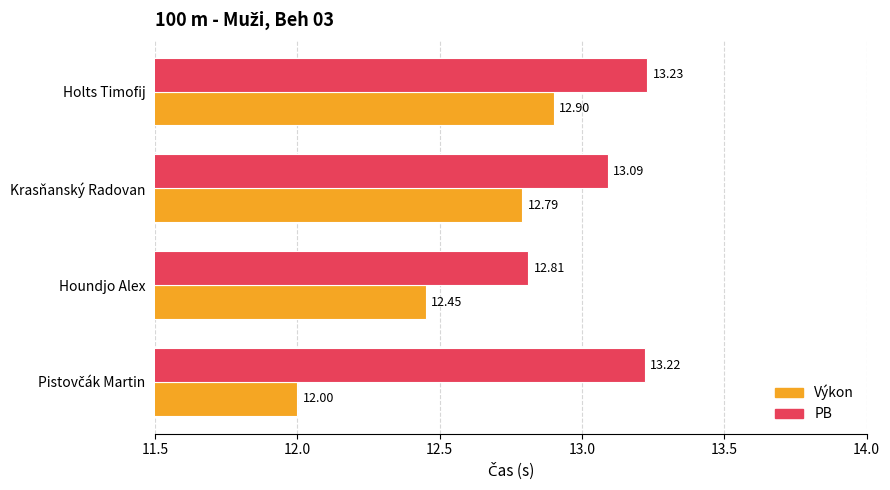

Which series has the widest spread of values?

Výkon